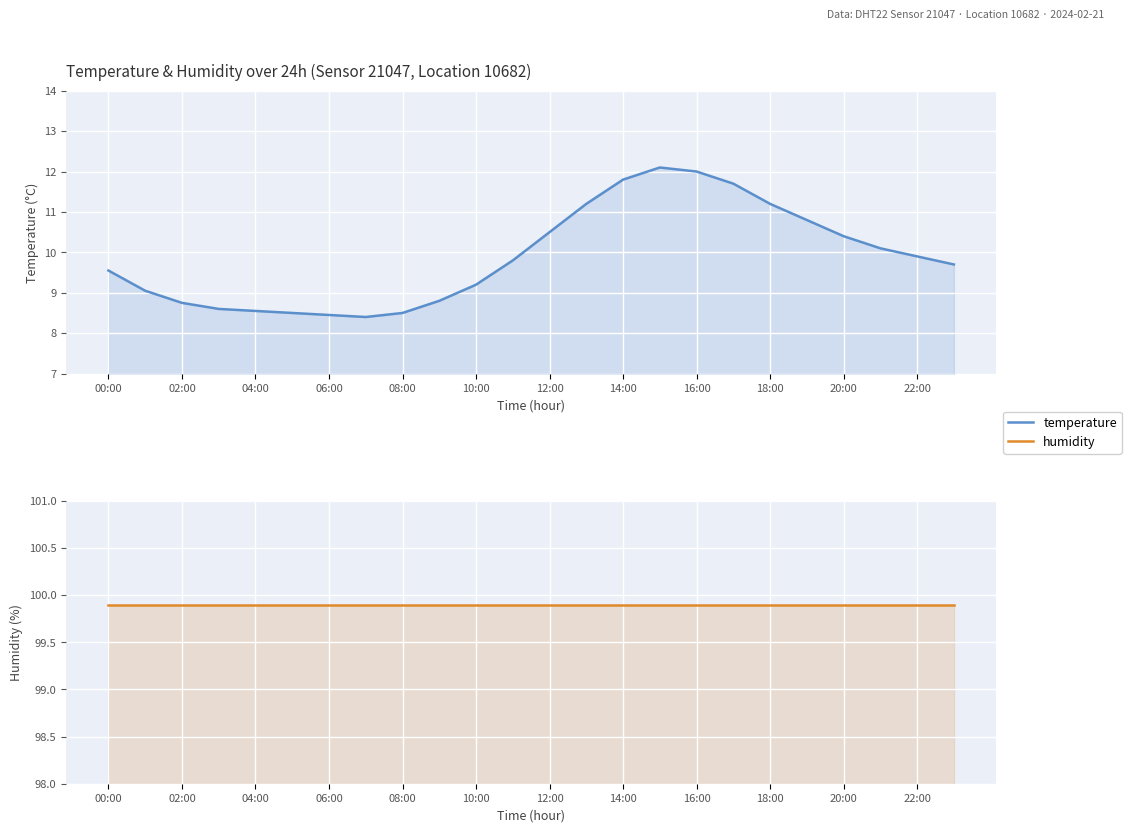

The humidity series shows 173.8 at 20:00. True or false?

False